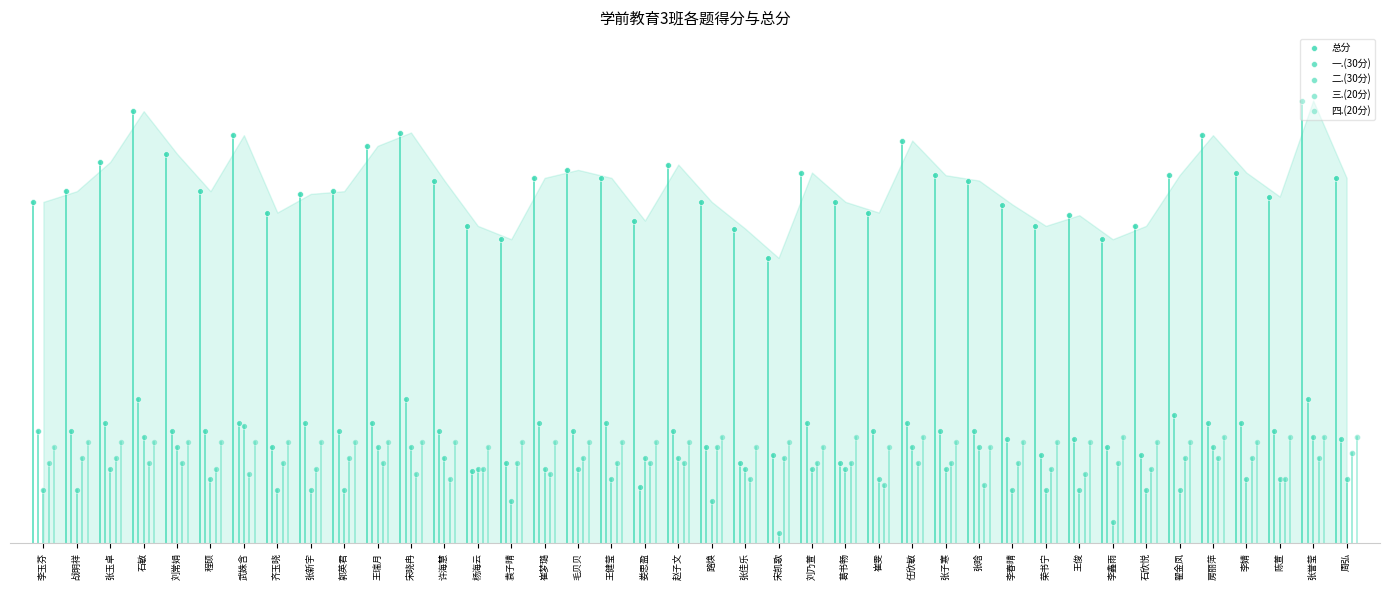

What are all the series names shown in the legend?

总分, 一.(30分), 二.(30分), 三.(20分), 四.(20分)